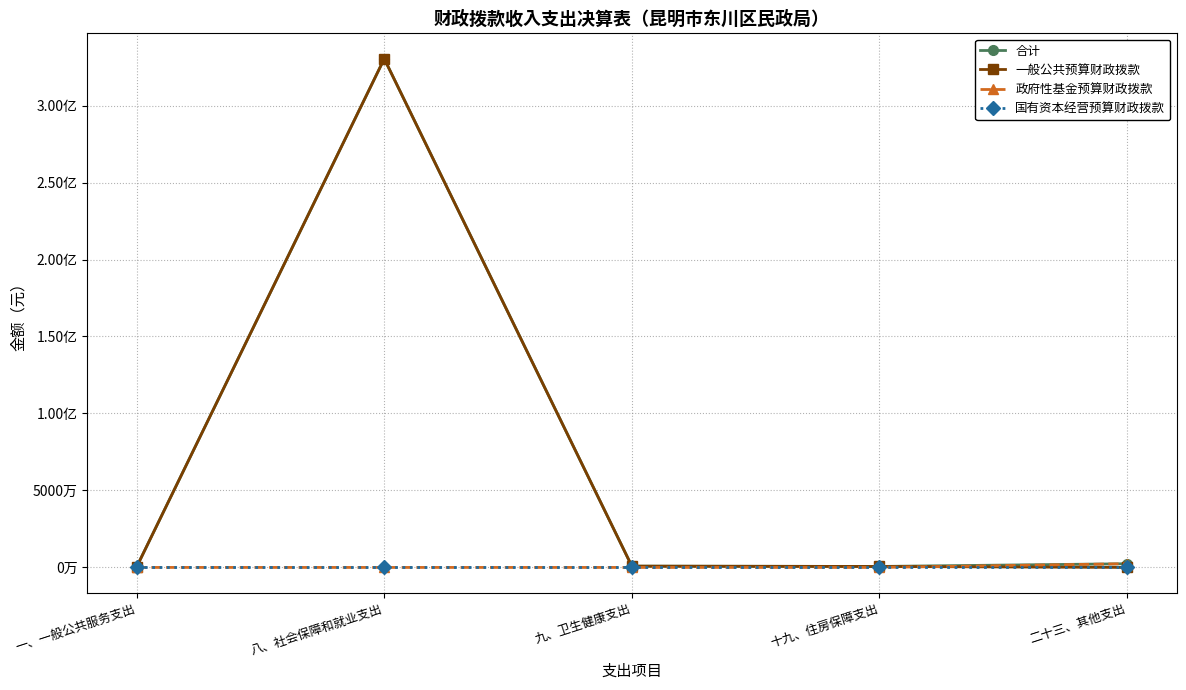

Reading left to right, what are all the values shown in this chart?

合计: 一、一般公共服务支出=351000.0	八、社会保障和就业支出=330393799.0	九、卫生健康支出=835070.4	十九、住房保障支出=636147.0	二十三、其他支出=2401295.5
一般公共预算财政拨款: 一、一般公共服务支出=351000.0	八、社会保障和就业支出=330393799.0	九、卫生健康支出=835070.4	十九、住房保障支出=636147.0	二十三、其他支出=0.0
政府性基金预算财政拨款: 一、一般公共服务支出=0.0	八、社会保障和就业支出=0.0	九、卫生健康支出=0.0	十九、住房保障支出=0.0	二十三、其他支出=2401295.5
国有资本经营预算财政拨款: 一、一般公共服务支出=0.0	八、社会保障和就业支出=0.0	九、卫生健康支出=0.0	十九、住房保障支出=0.0	二十三、其他支出=0.0